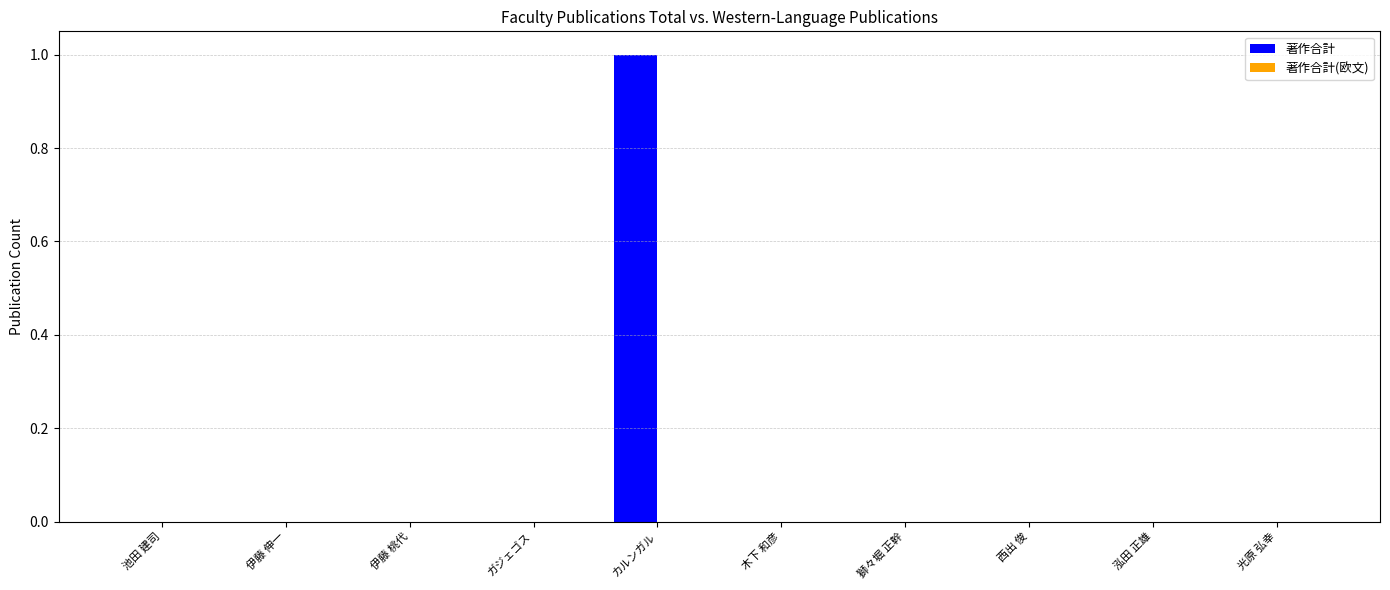

Which label corresponds to the largest value in the chart?

カルンガル